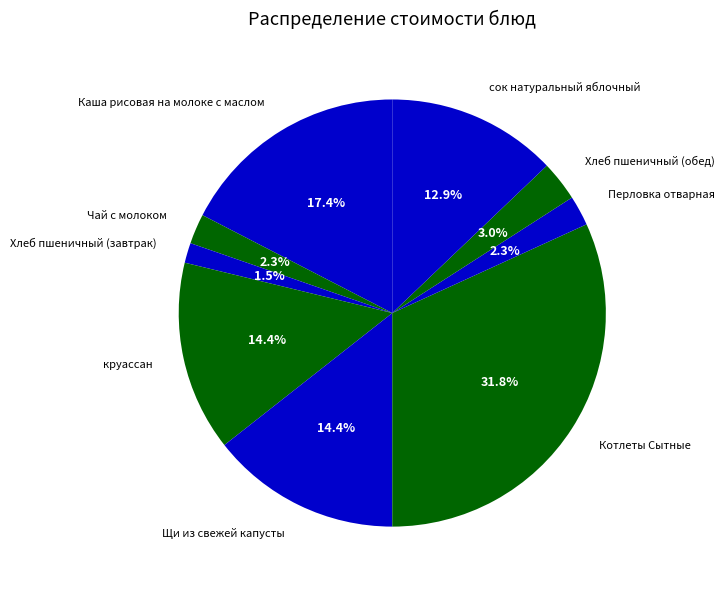

How many slices are in this pie chart?

9